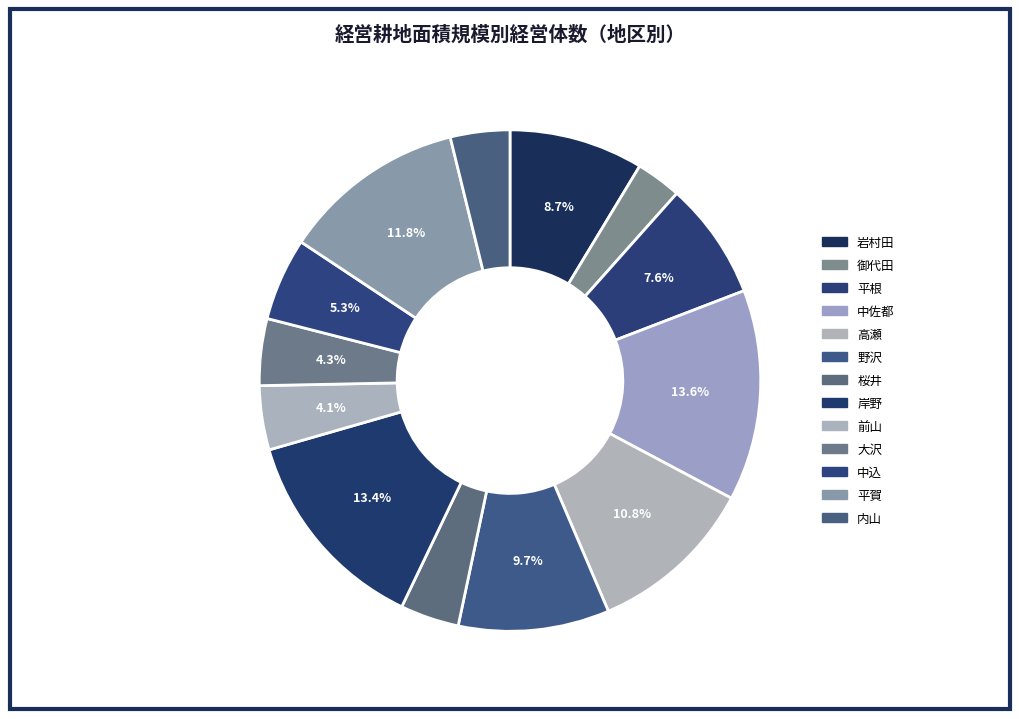

Is there any slice that represents more than half of the pie?

No